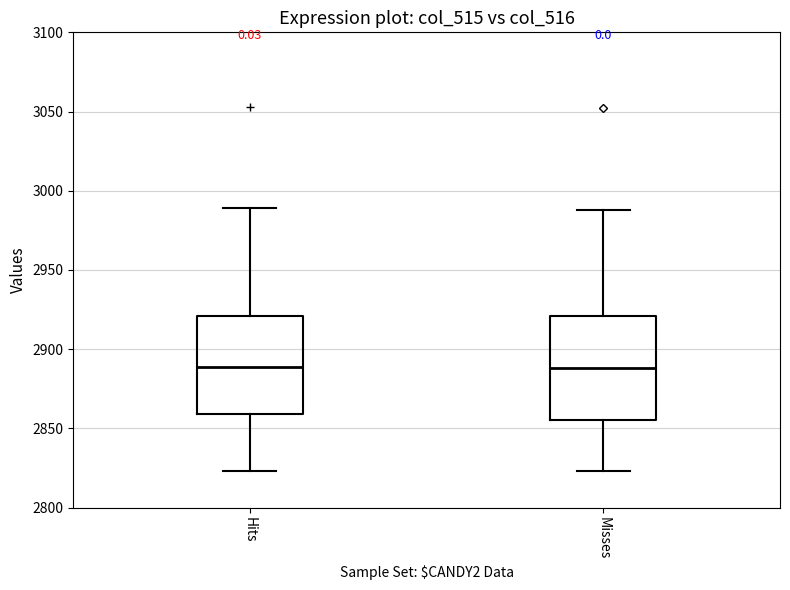

Where does the median line of the box for Misses sit on the y-axis? The values are not printed on the chart, so give them approximately, as read against the axis.

2890